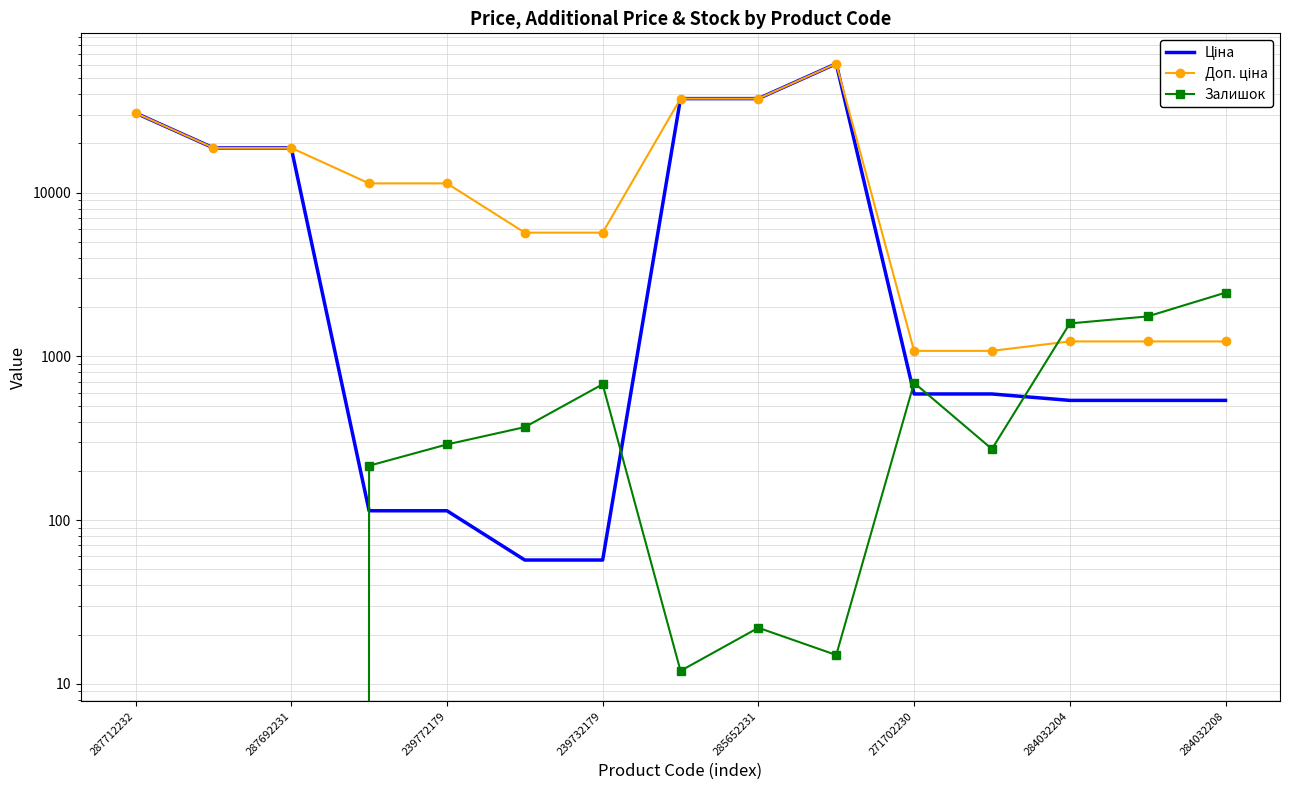

Is it true that Ціна equals 255.4 at 271702230?

False